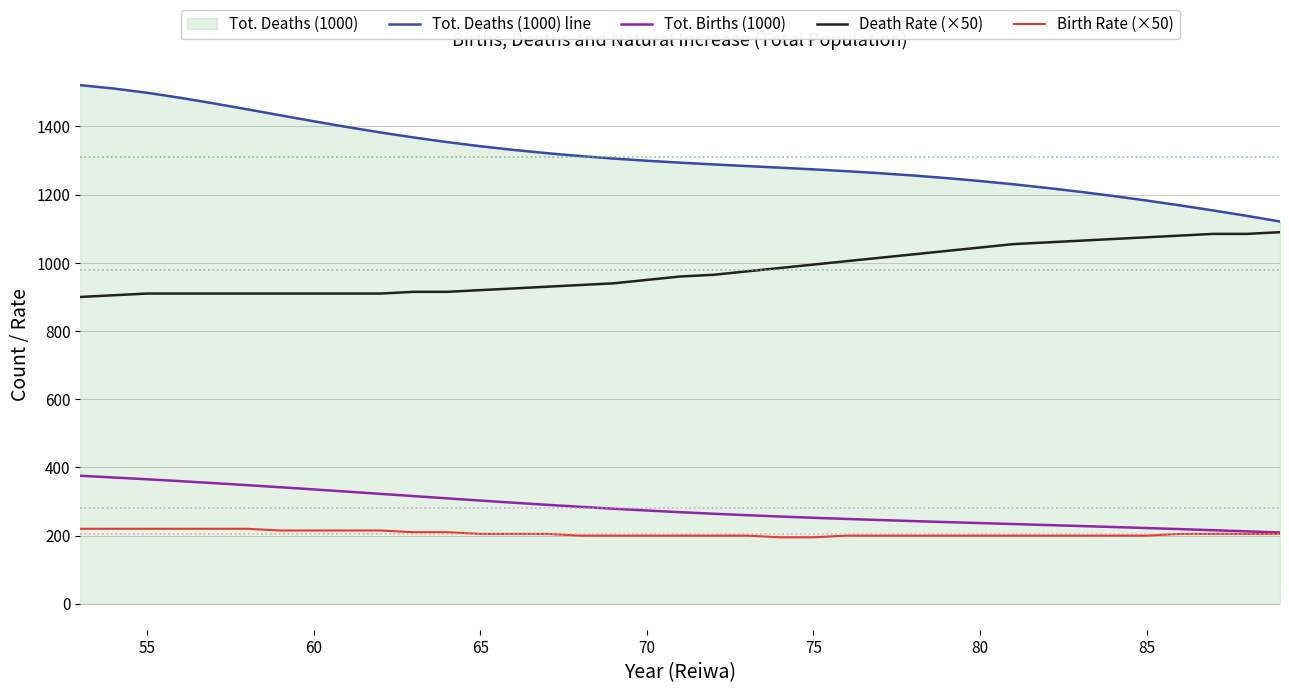

Which series has the widest spread of values?

Tot. Deaths (1000) line